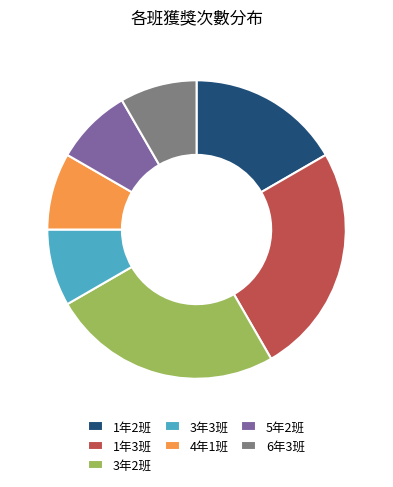

True or false: 3年3班 accounts for 8% of the total.

True